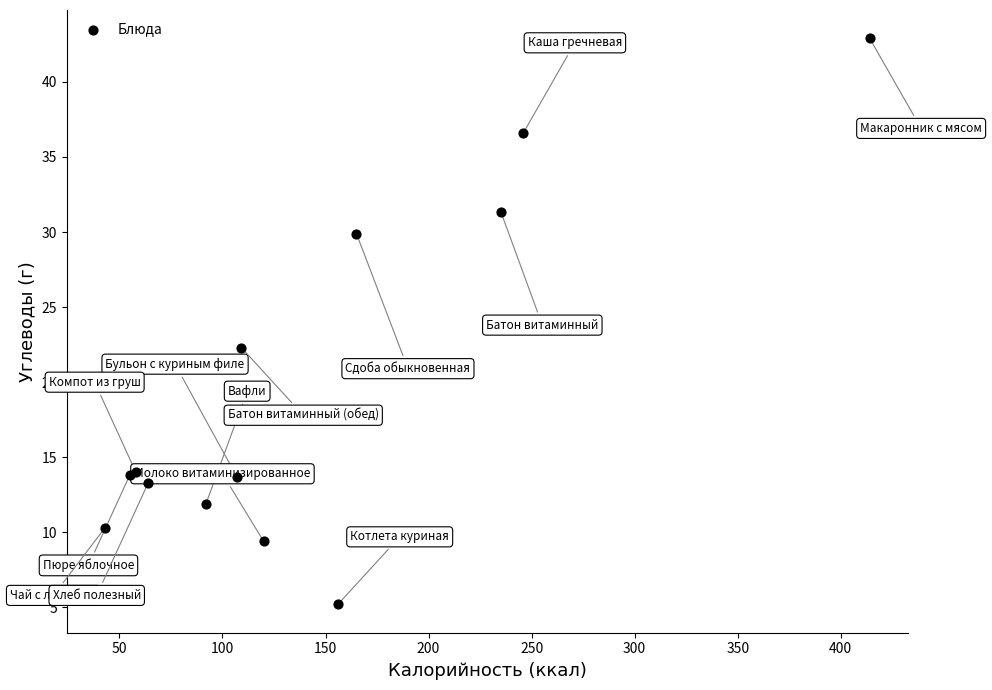

What Y value in the scatter plot is closest to 24?

22.3